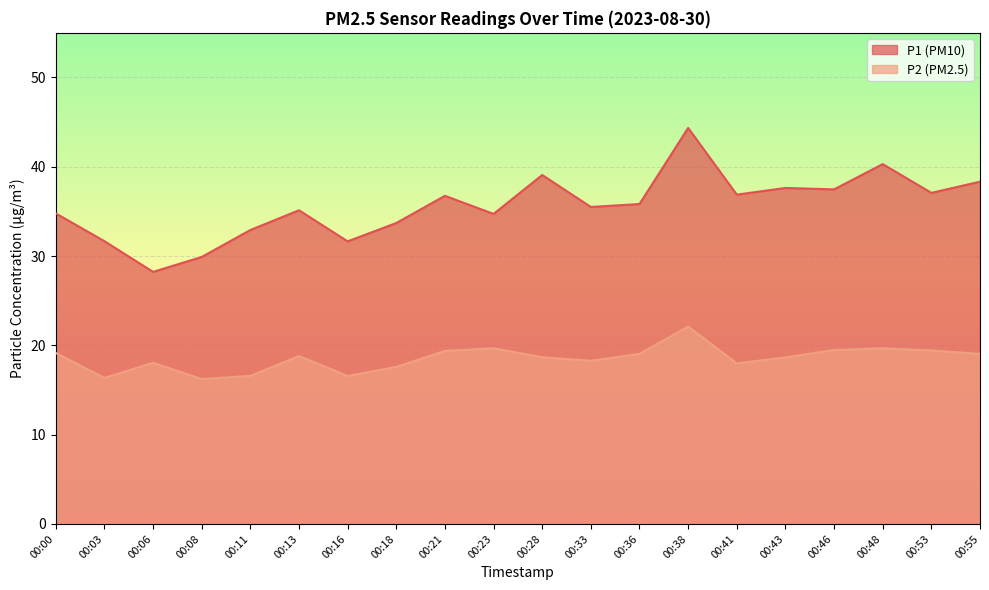

At which category is the sum across all series the highest?

00:38